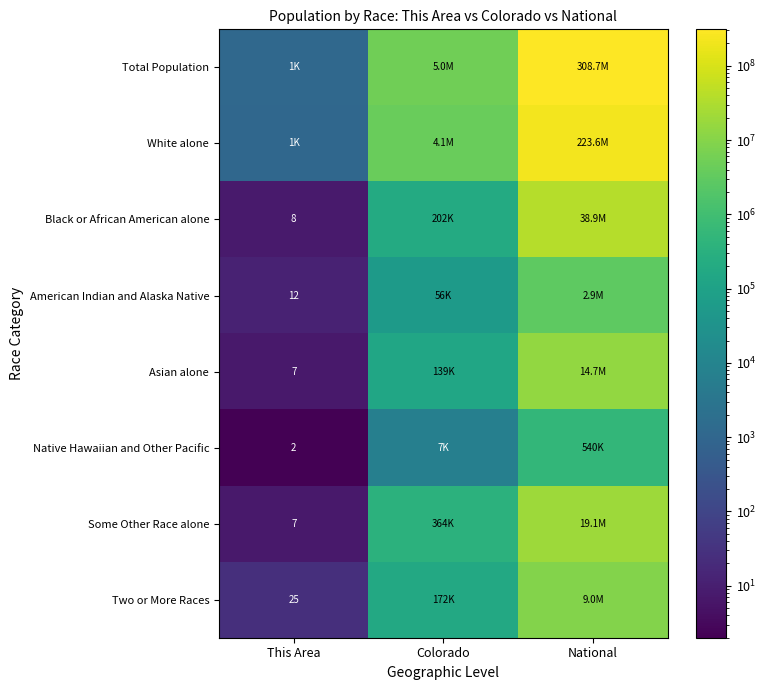

The value of American Indian and Alaska Native at This Area is 12. True or false?

True